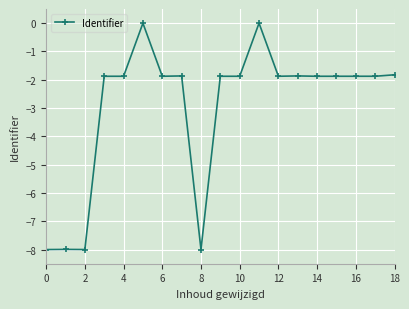

What is the minimum value shown in the chart?

-8.0